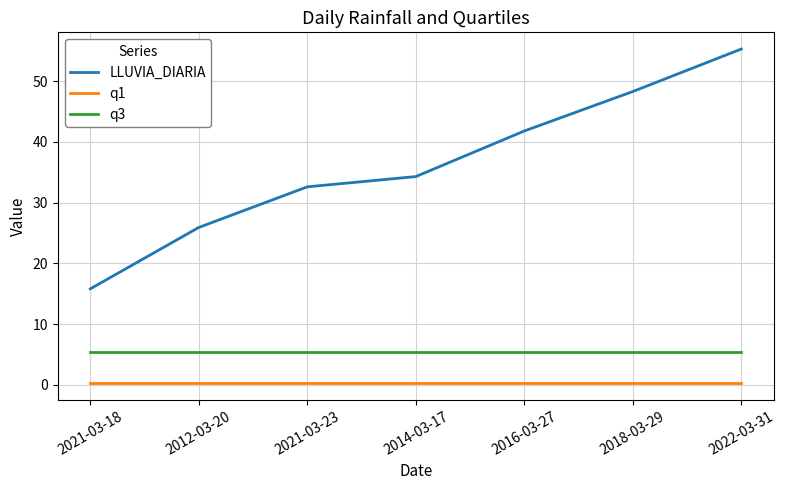

What position from the right is 2021-03-18?

7